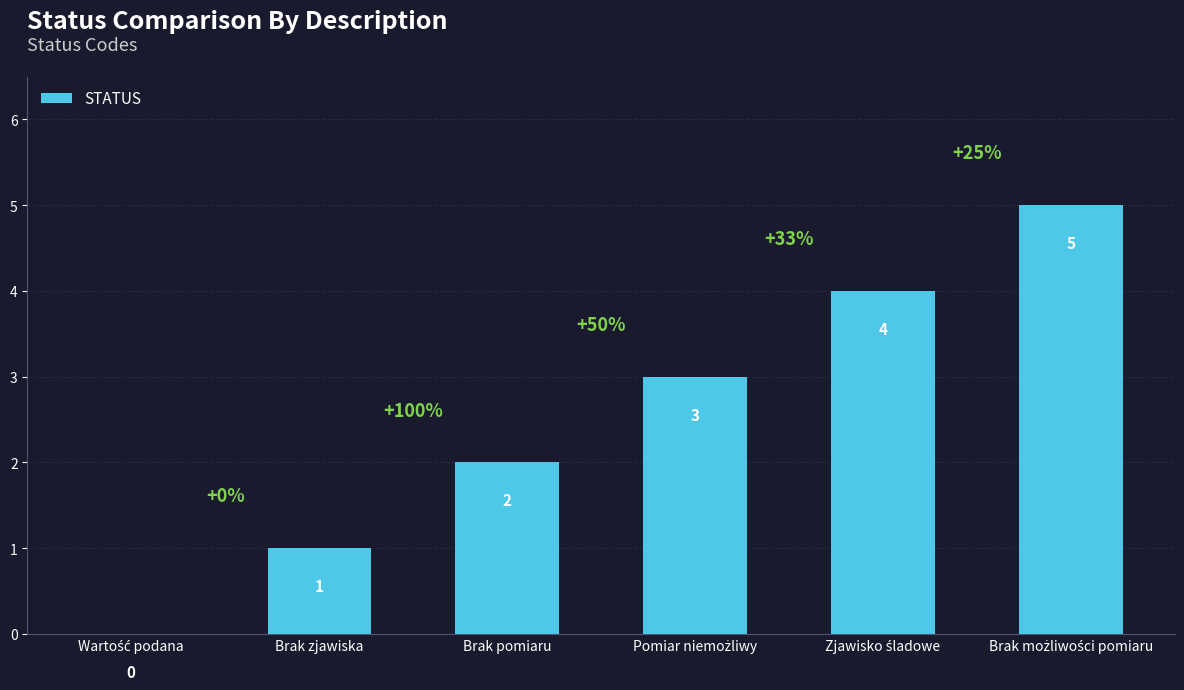

How many series are shown in this chart?

1